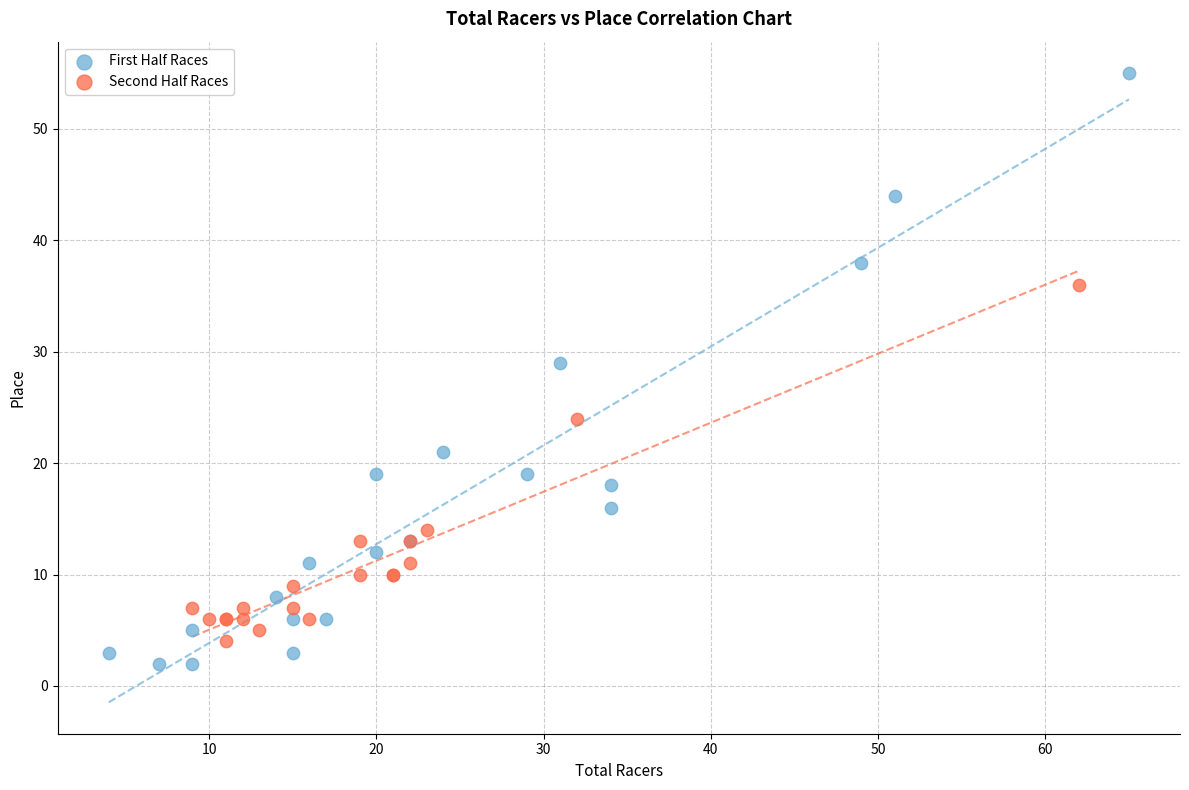

What are all the series names shown in the legend?

First Half Races, Second Half Races